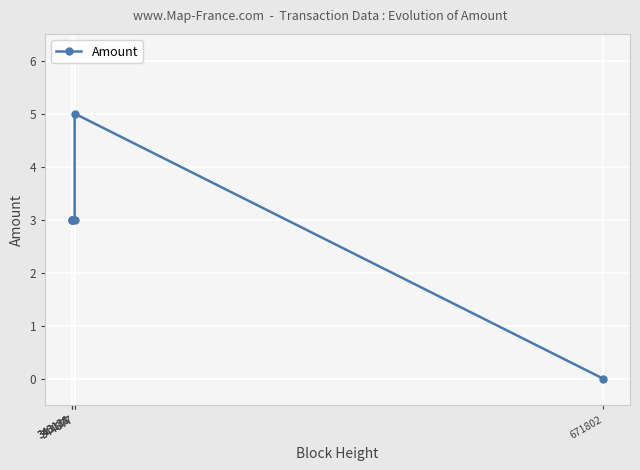

Where is the first local maximum?

344877